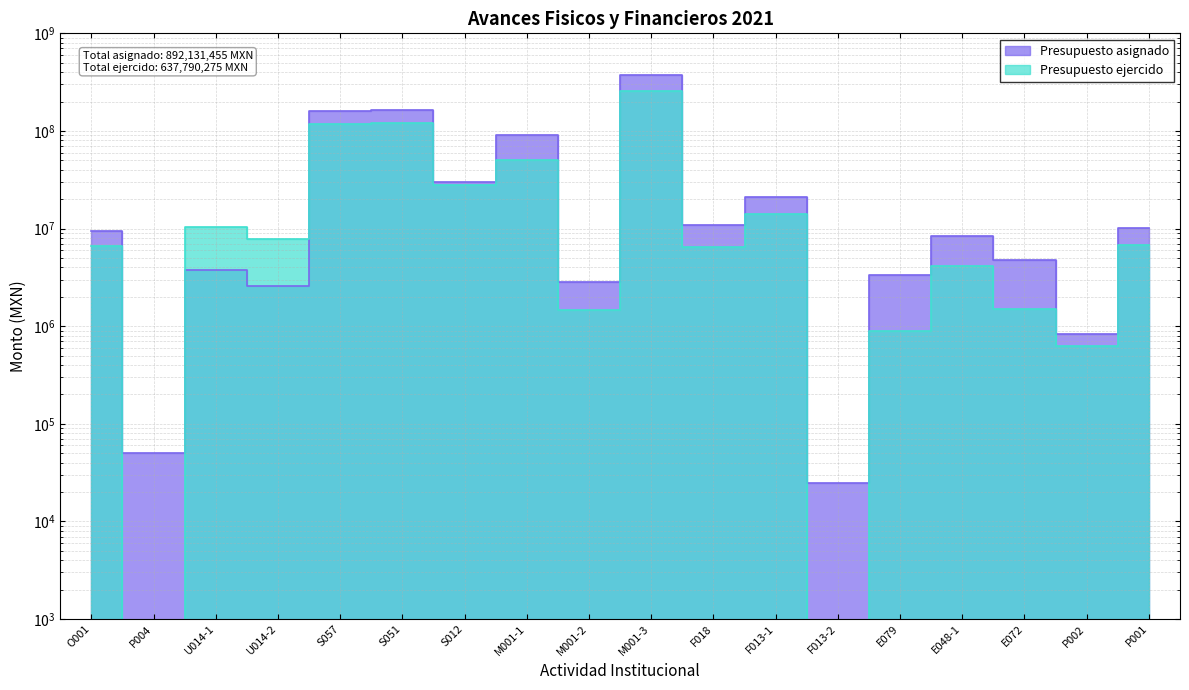

List the series in order of their overall mean, lowest first.

Presupuesto ejercido, Presupuesto asignado